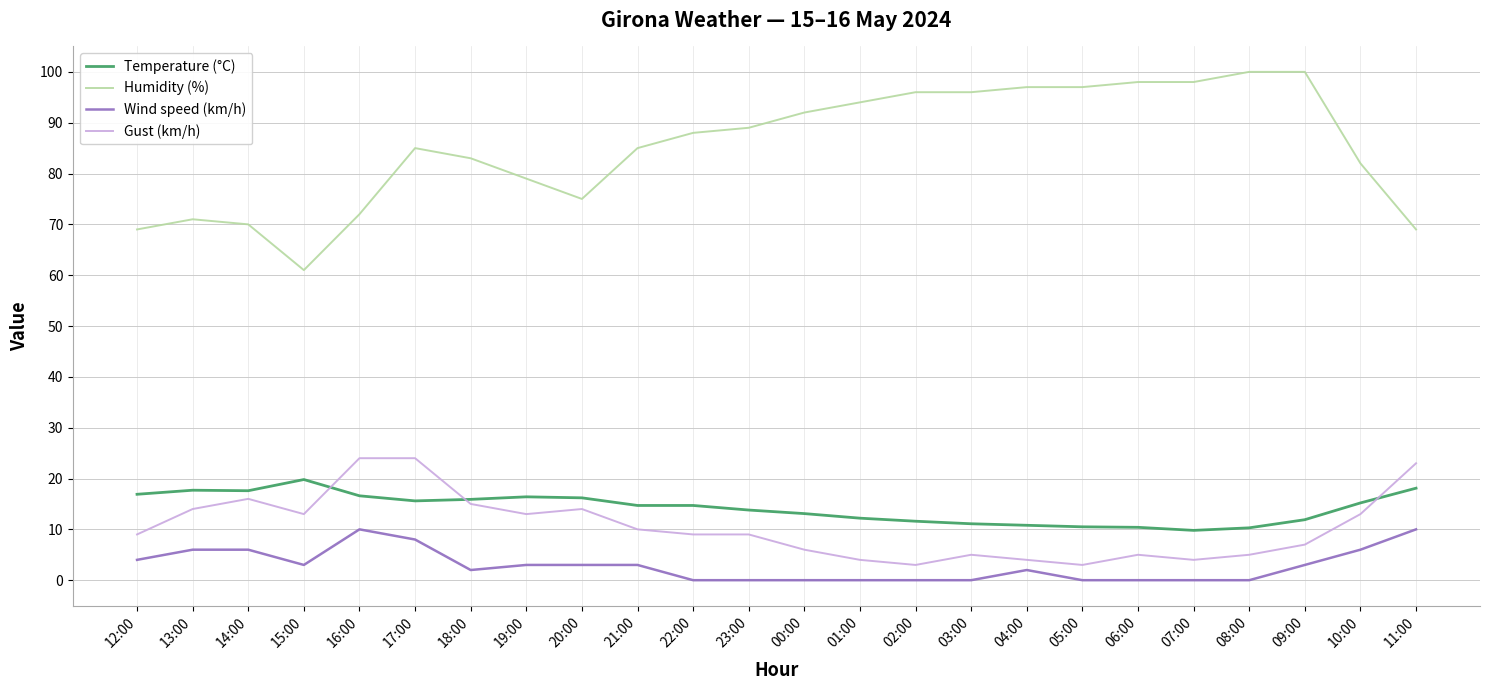

Which series has the largest total across all categories?

Humidity (%)